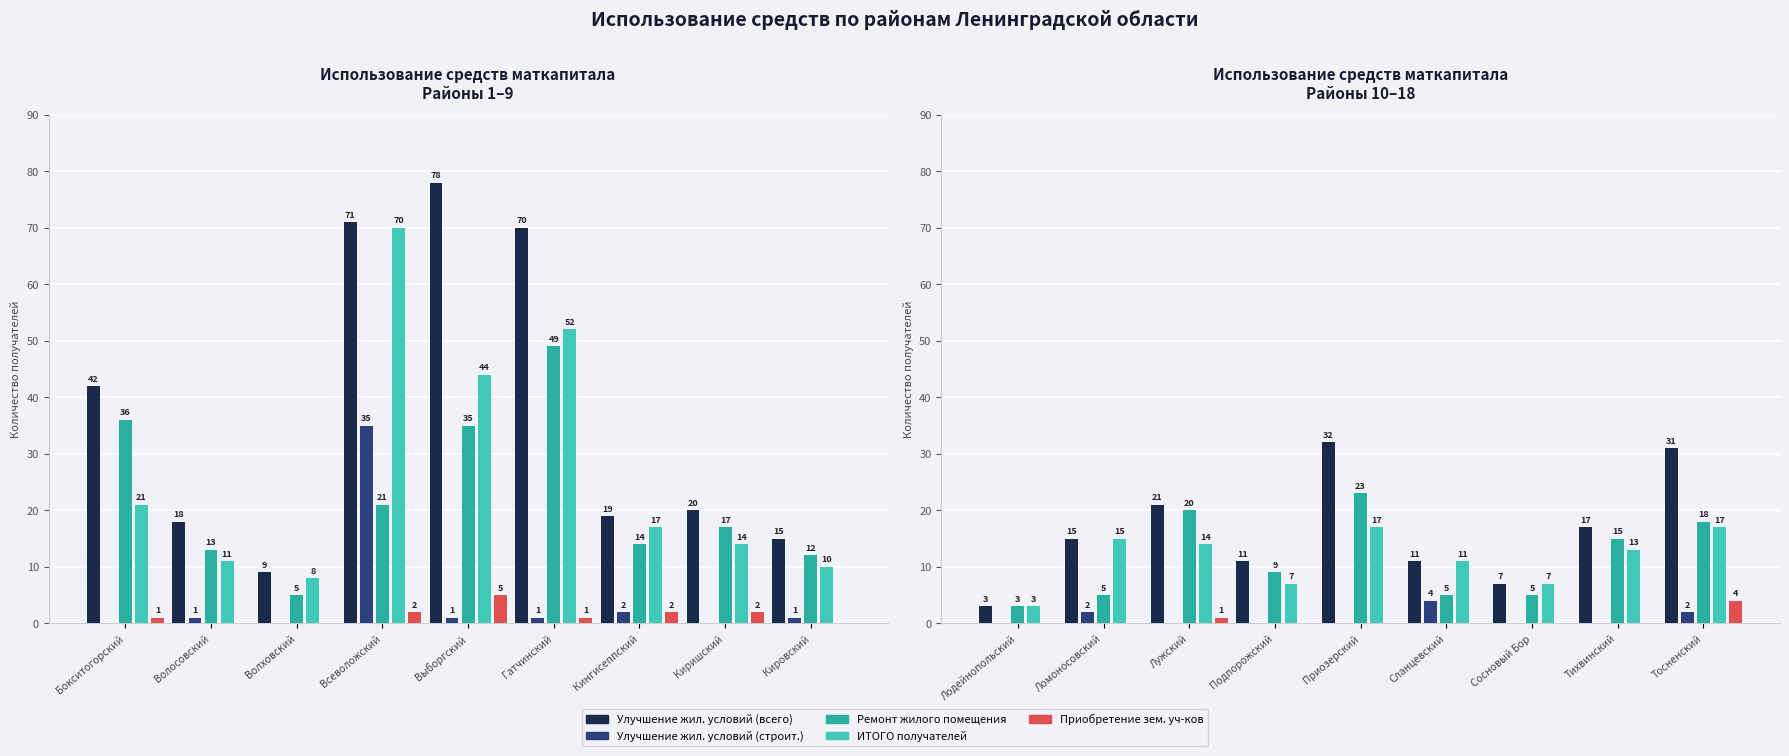

What is the lowest value of the ИТОГО получателей series?

3